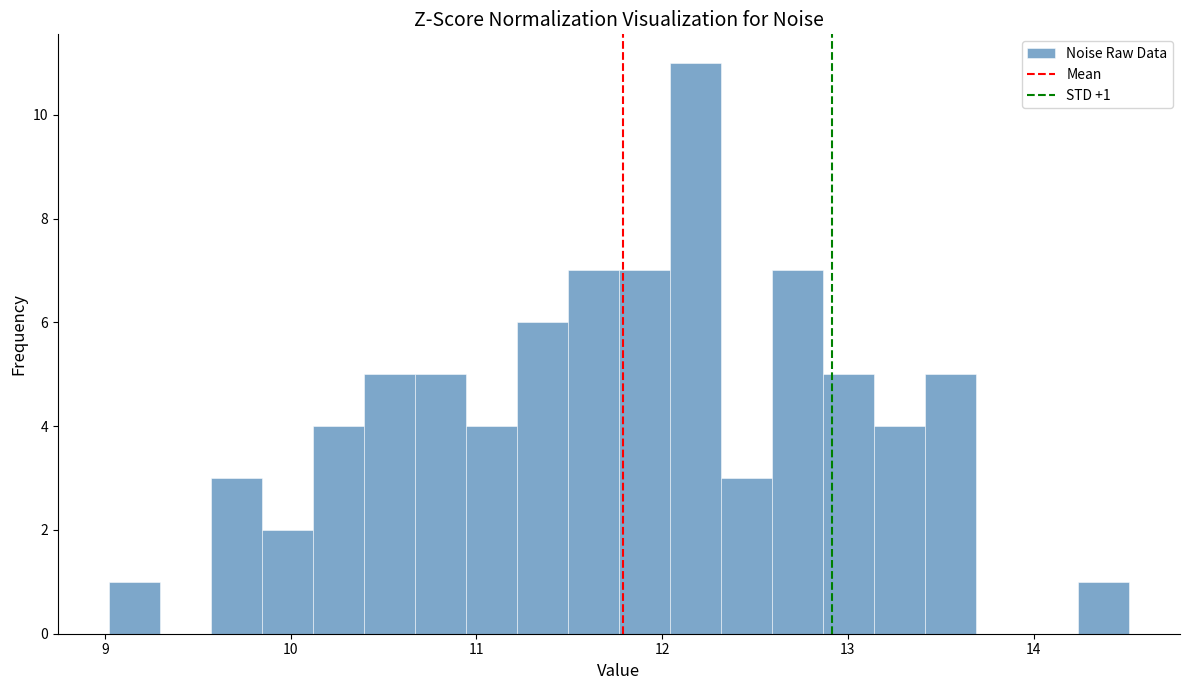

Read against the x-axis, roughly where is the centre of the tallest bar?

12.2